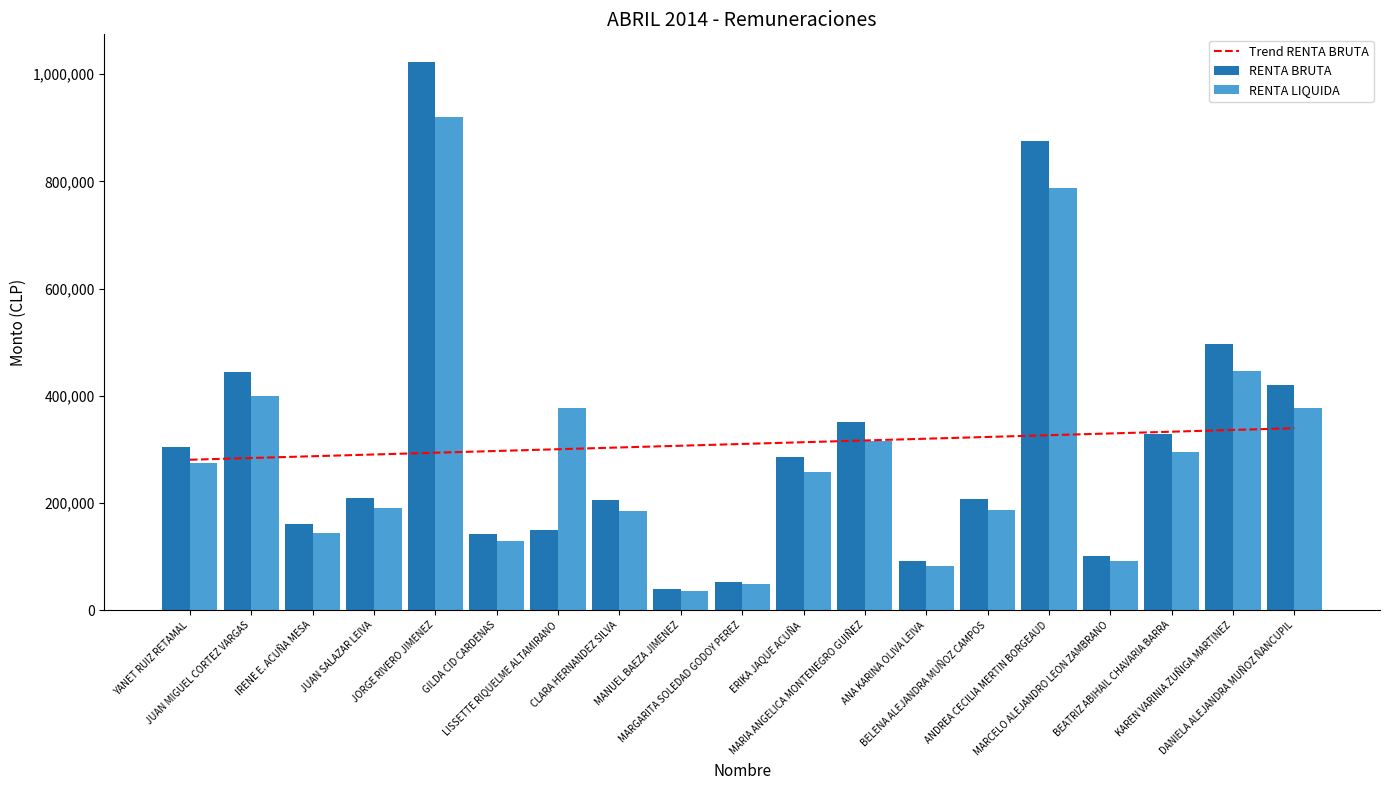

What is the difference between the highest and lowest values at GILDA CID CARDENAS?

168619.1